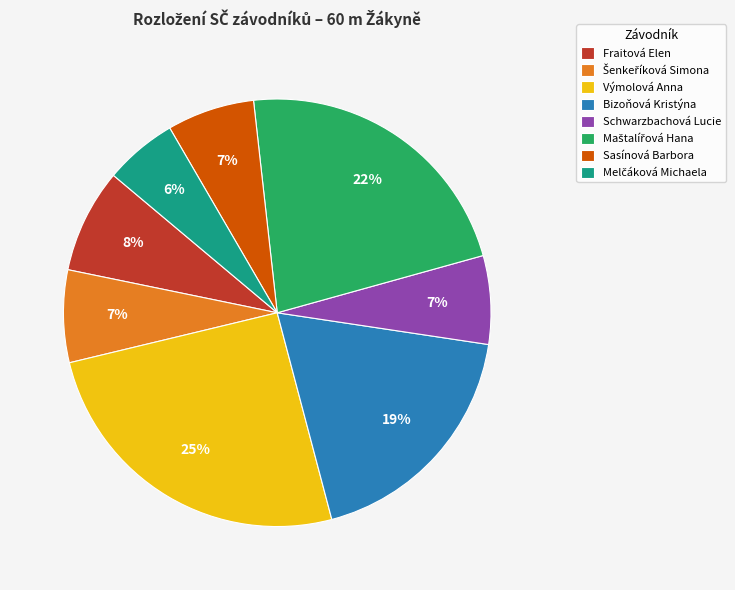

To the nearest percent, what is the average slice percentage?

12%